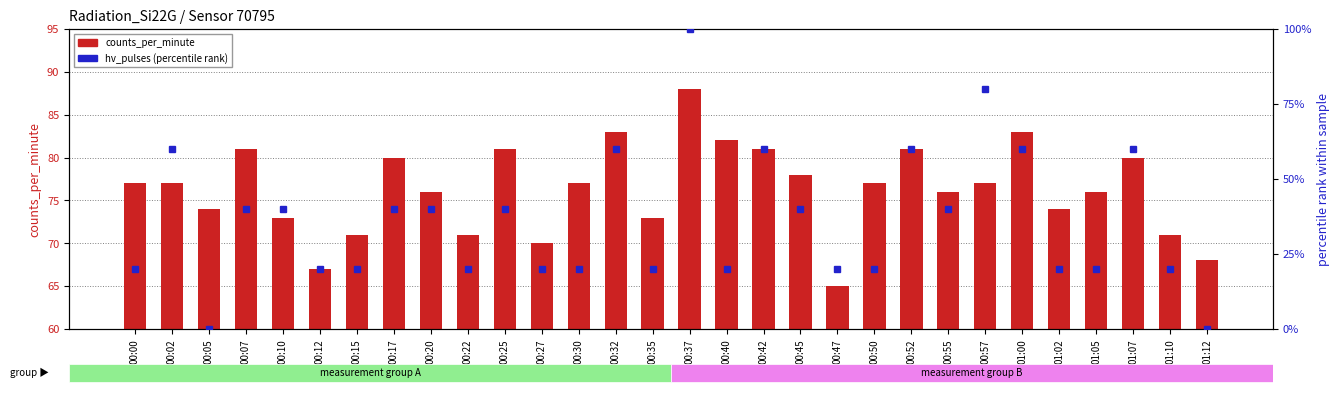

What is the highest value of the counts_per_minute series?

88